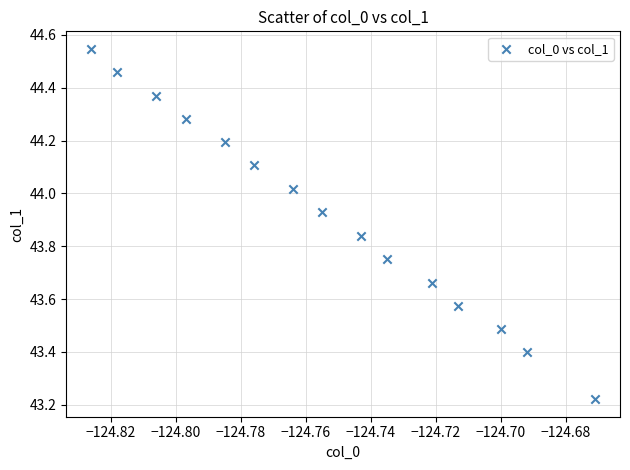

What is the range of Y values (max minus min)?

1.3